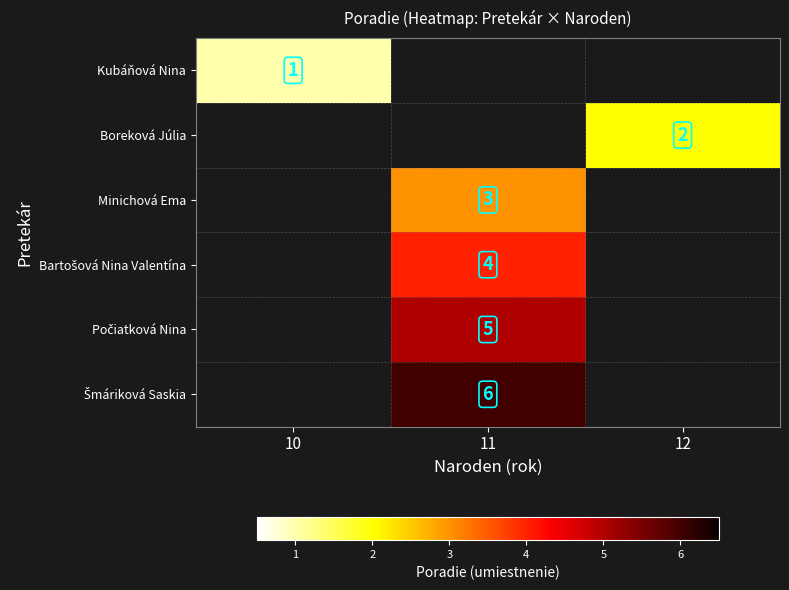

Is it true that Minichová Ema equals 2 at 11?

False